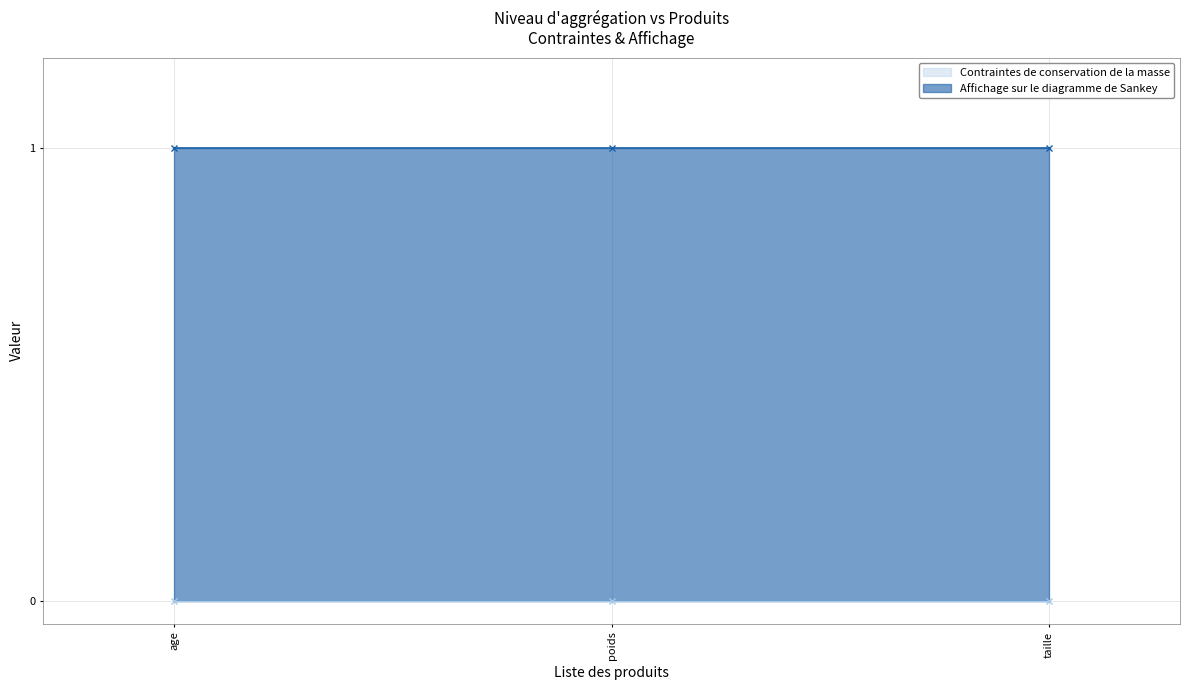

What is the value of the Affichage sur le diagramme de Sankey point at the 2nd from the left?

1